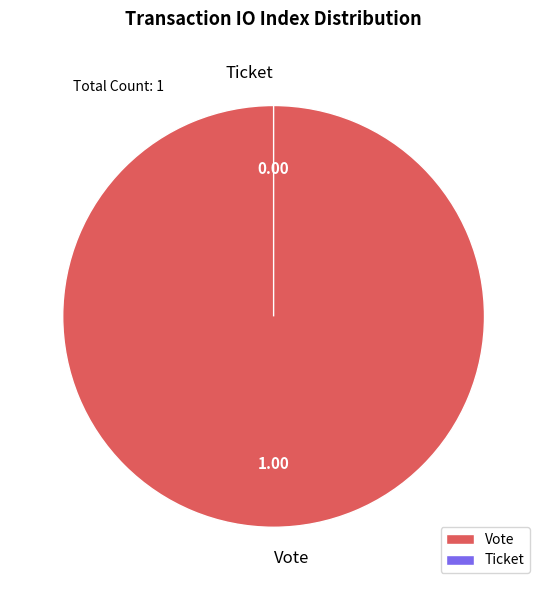

What percentage is the Vote slice, to the nearest percent?

100%